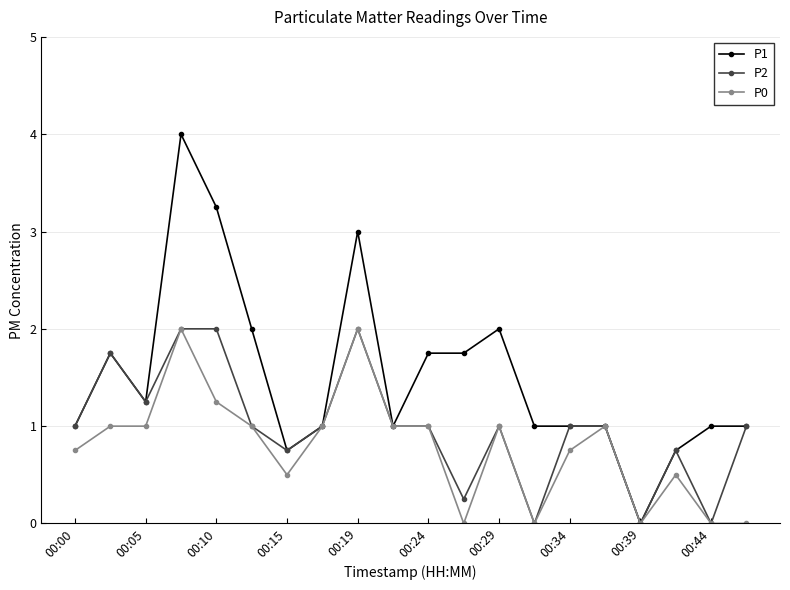

Does the chart display data point markers on the line(s)?

Yes